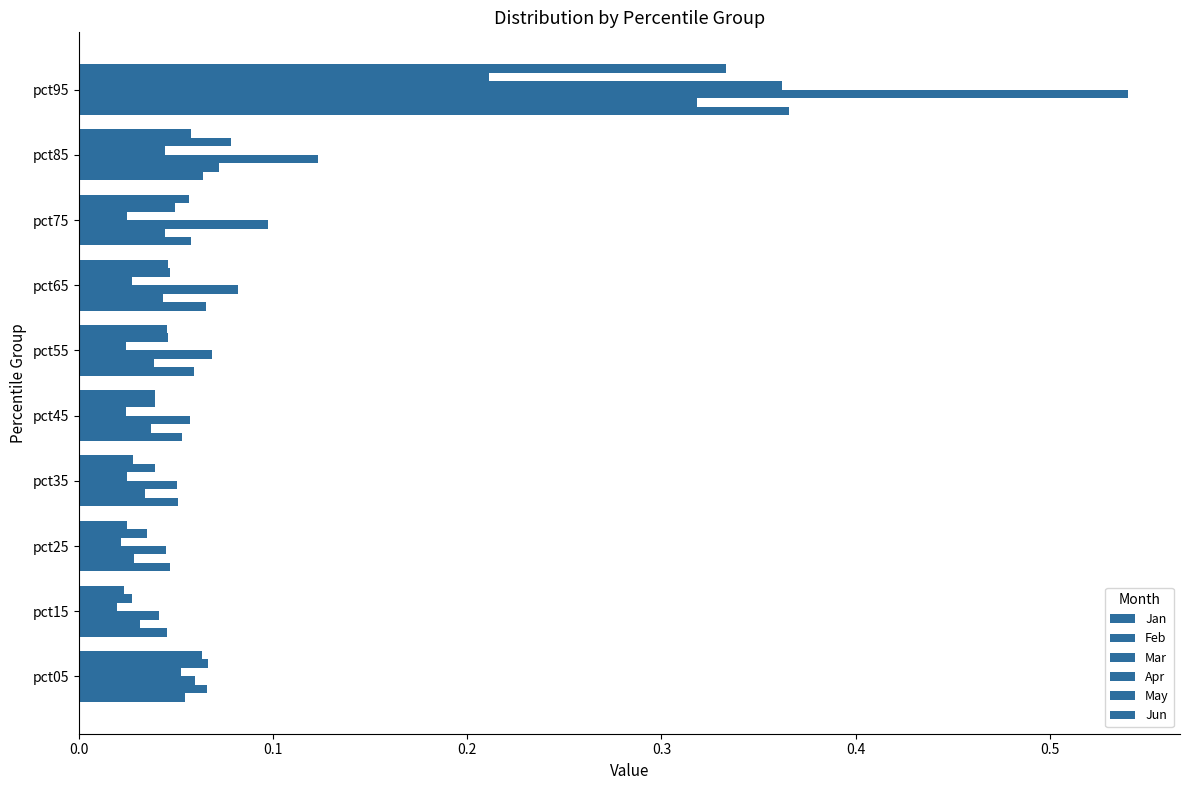

How many categories are shown in the chart?

10